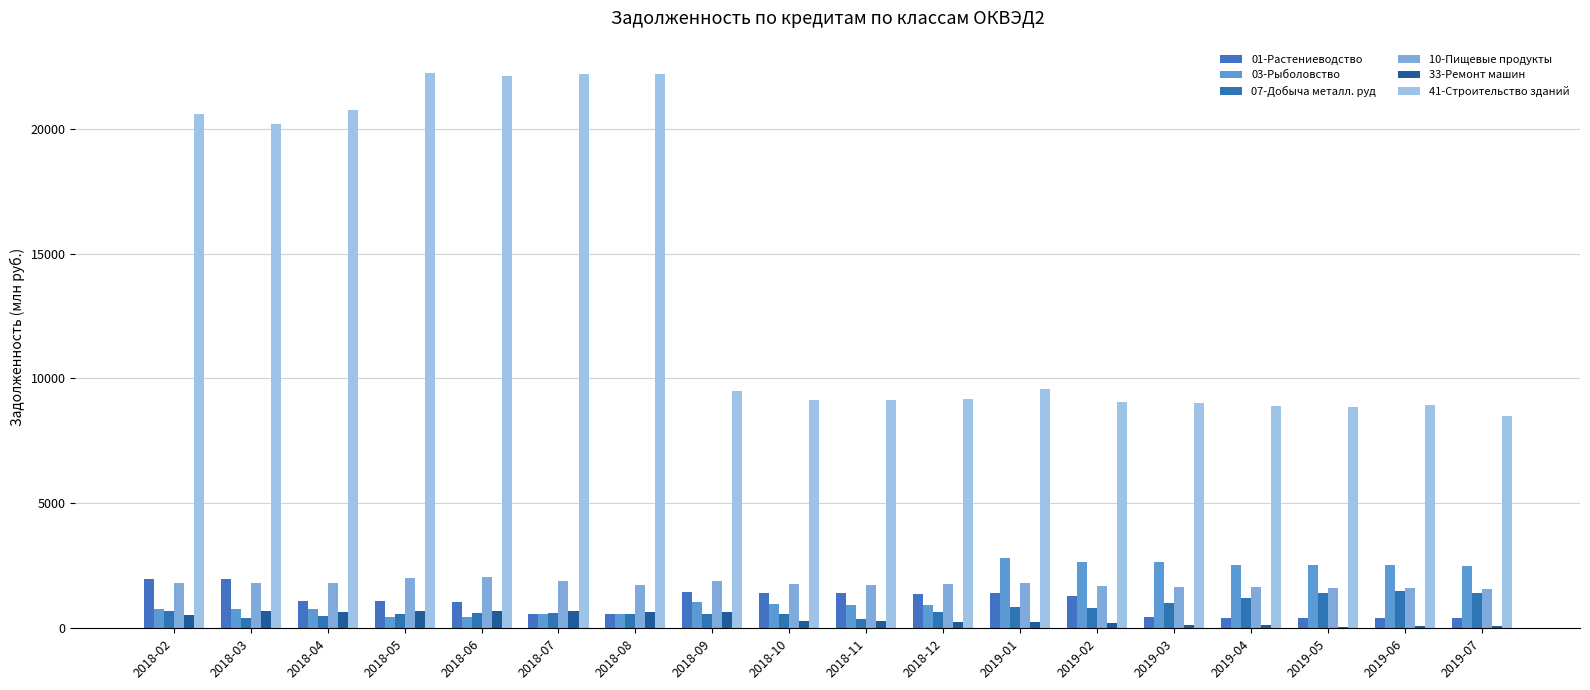

What is the difference between the maximum and minimum values in the 03-Рыболовство series?

2351